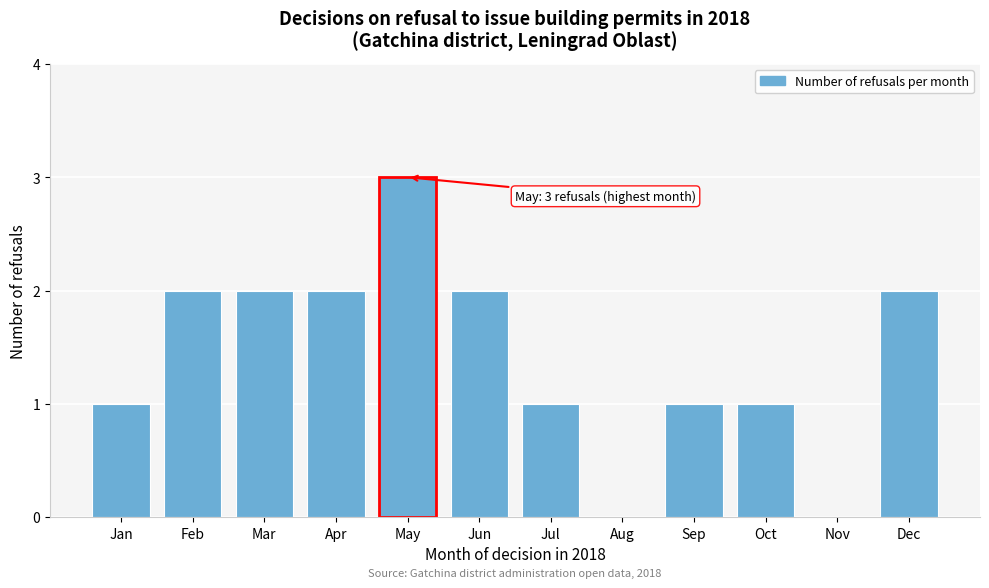

Reading right to left, what are all the values shown in this chart?

Dec=2	Nov=0	Oct=1	Sep=1	Aug=0	Jul=1	Jun=2	May=3	Apr=2	Mar=2	Feb=2	Jan=1